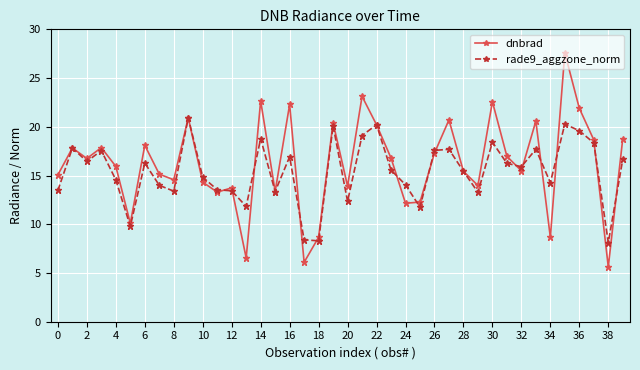

How many interior local valleys does the dnbrad series have?

13